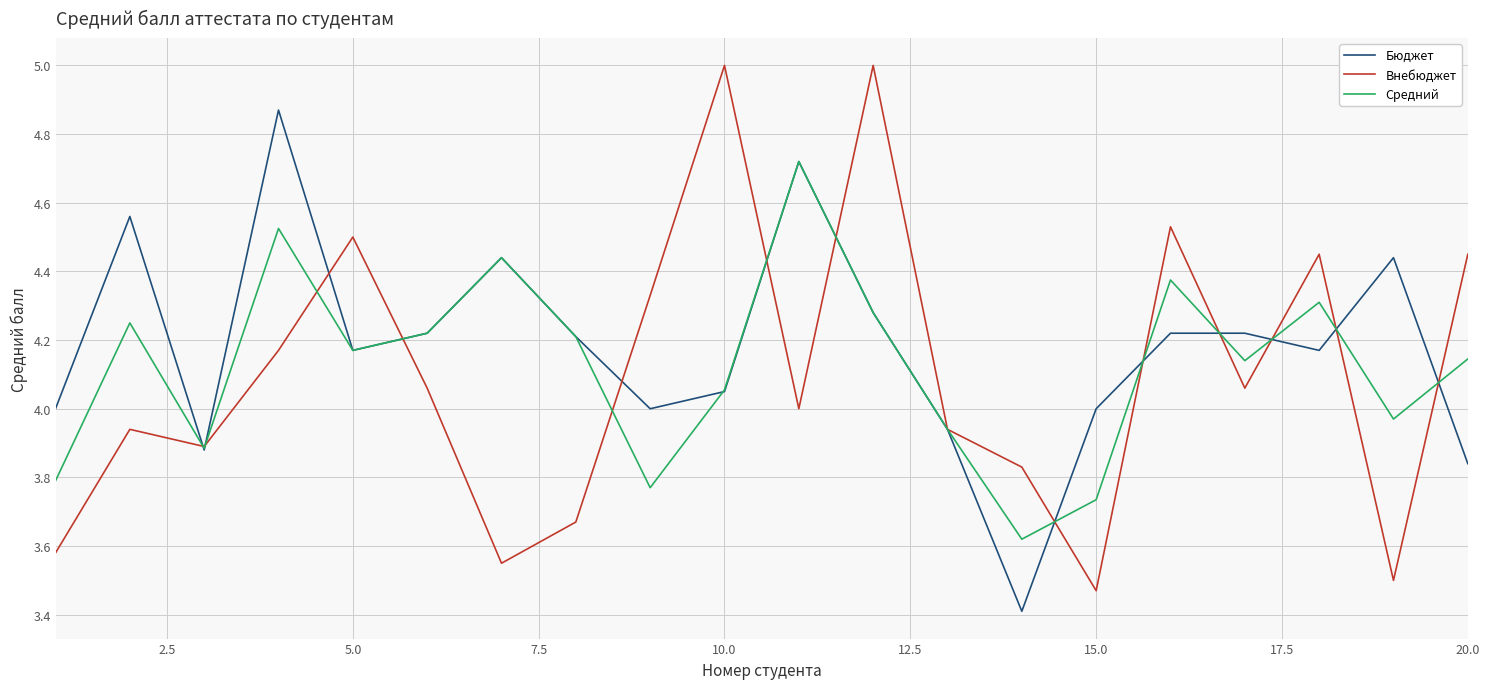

Is this an area chart (filled region under the line)?

No